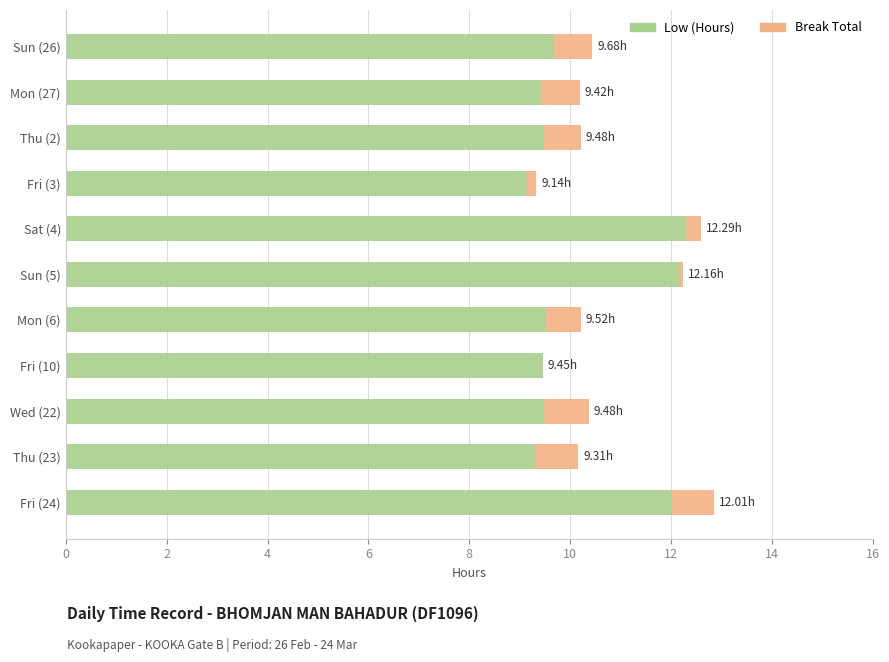

What is the total value across all series at Wed (22)?

10.4